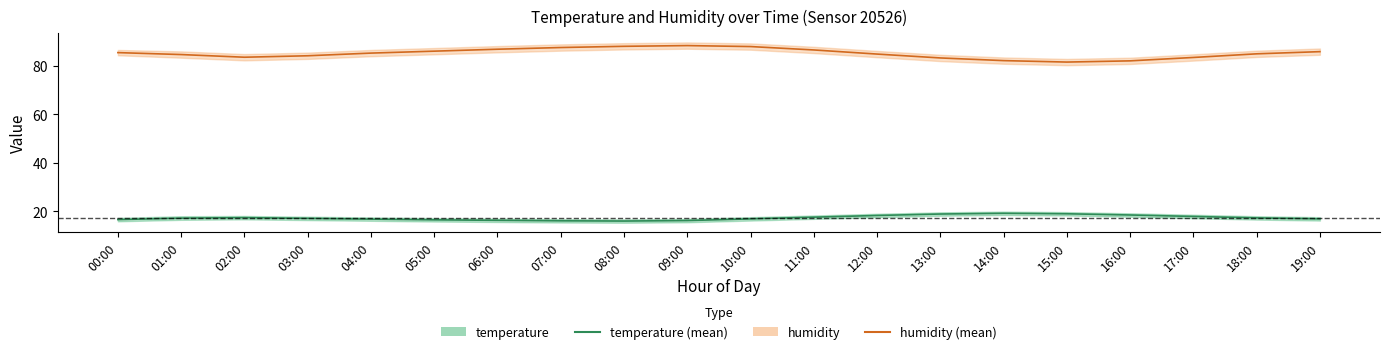

What is the average value of the temperature series?

17.2